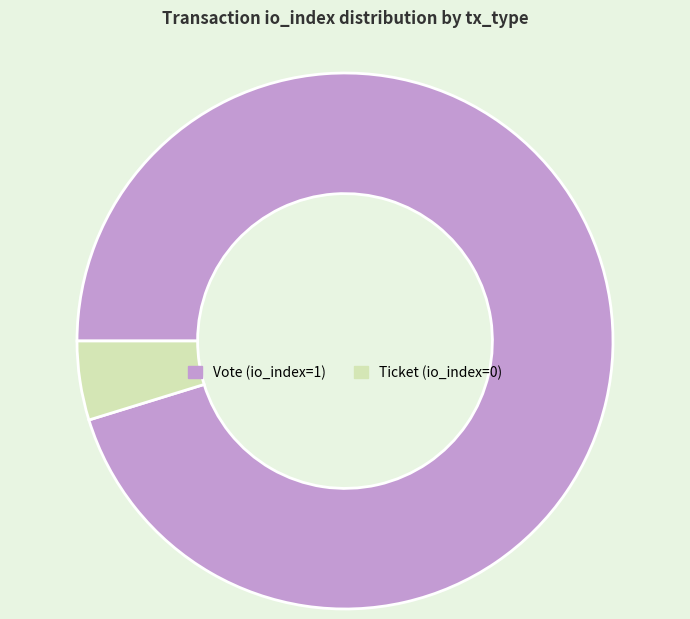

Which has a higher value, Ticket (io_index=0) or Vote (io_index=1)?

Vote (io_index=1)